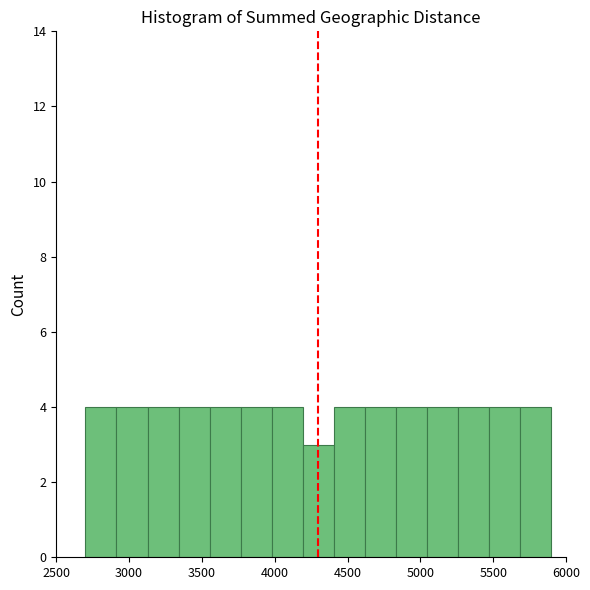

Reading left to right, list every bar in this chart as the range it spans on the x-axis followed by its height. Neither the bar edges nor the heights are printed on the chart, so give them approximately, as read against the axes.

2700 to 2900: 4
2900 to 3150: 4
3150 to 3350: 4
3350 to 3550: 4
3550 to 3750: 4
3750 to 4000: 4
4000 to 4200: 4
4200 to 4400: 3
4400 to 4600: 4
4600 to 4850: 4
4850 to 5050: 4
5050 to 5250: 4
5250 to 5450: 4
5450 to 5700: 4
5700 to 5900: 4